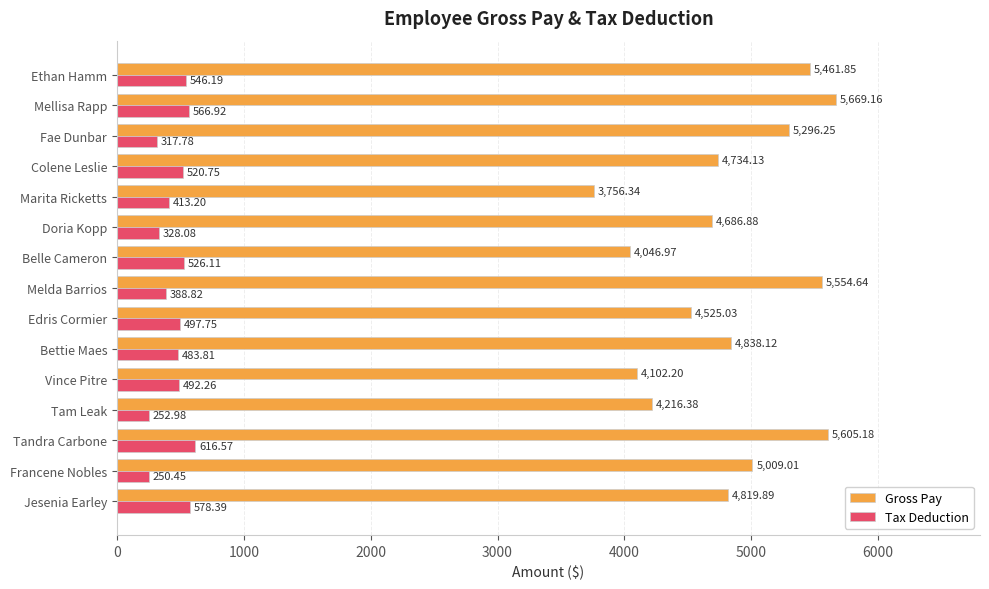

Which series has the largest range (max minus min)?

Gross Pay